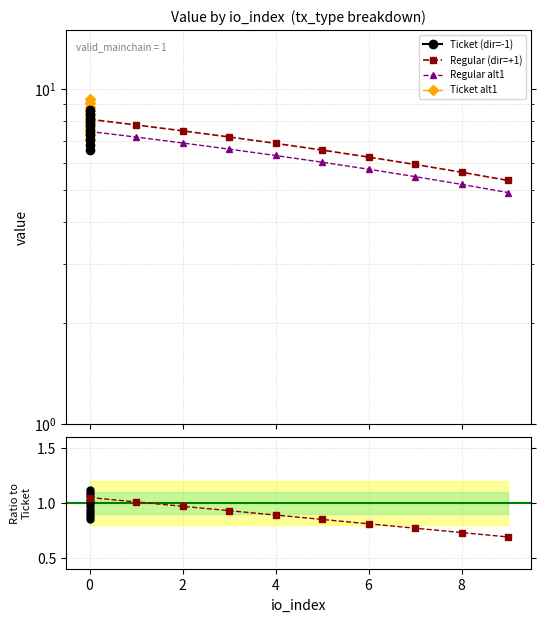

What is the highest value of the Ticket (dir=-1) series?

8.7